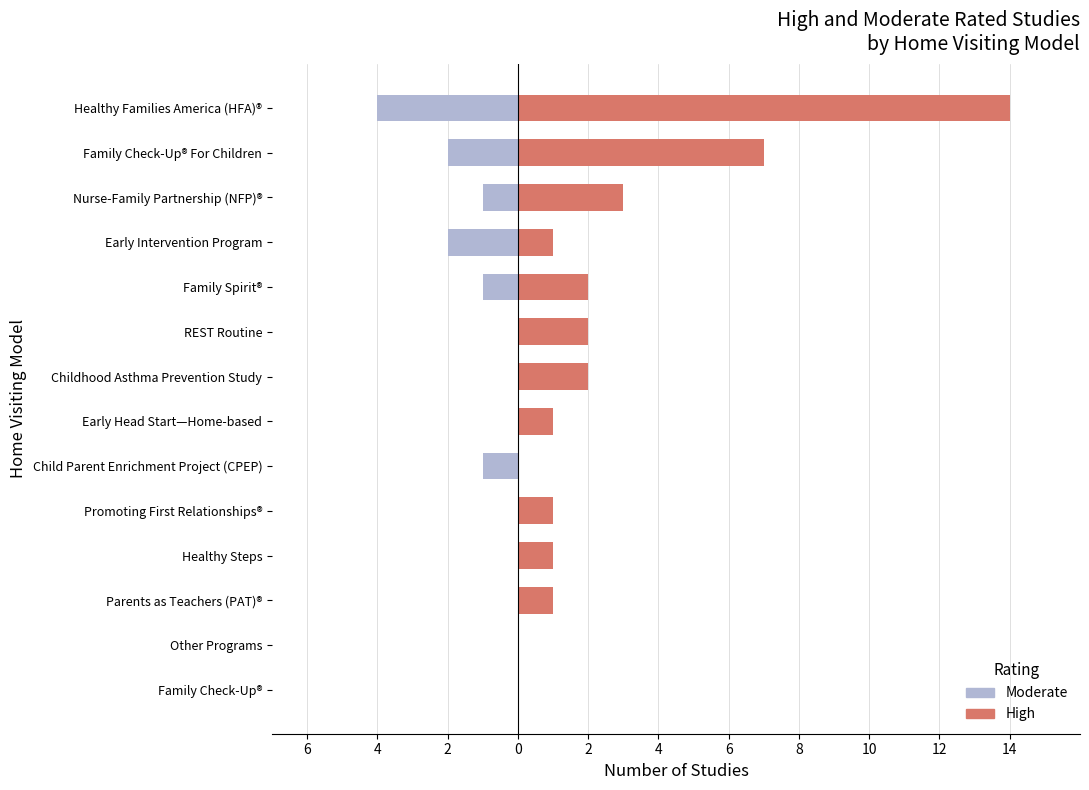

How many negative values does the Moderate series have?

6